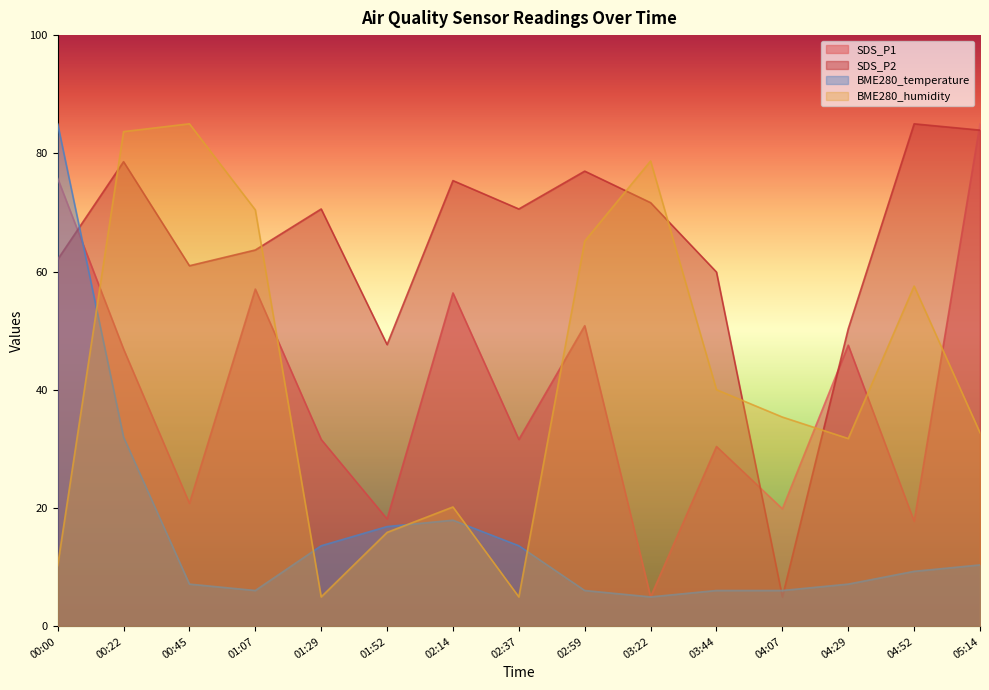

At which category is the sum across all series the highest?

00:22